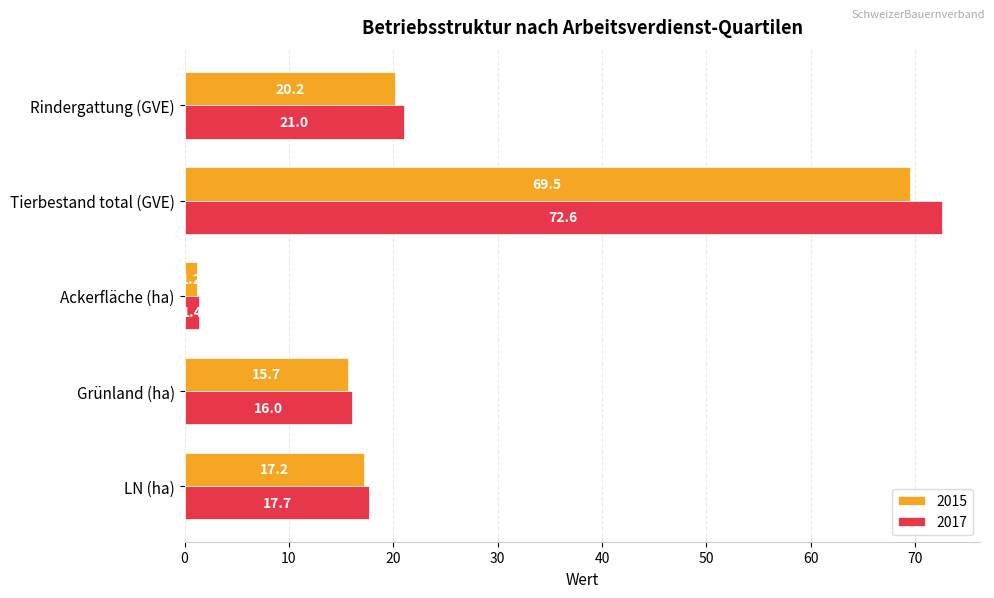

What is the approximate value of 2015 at Tierbestand total (GVE)?

69.5